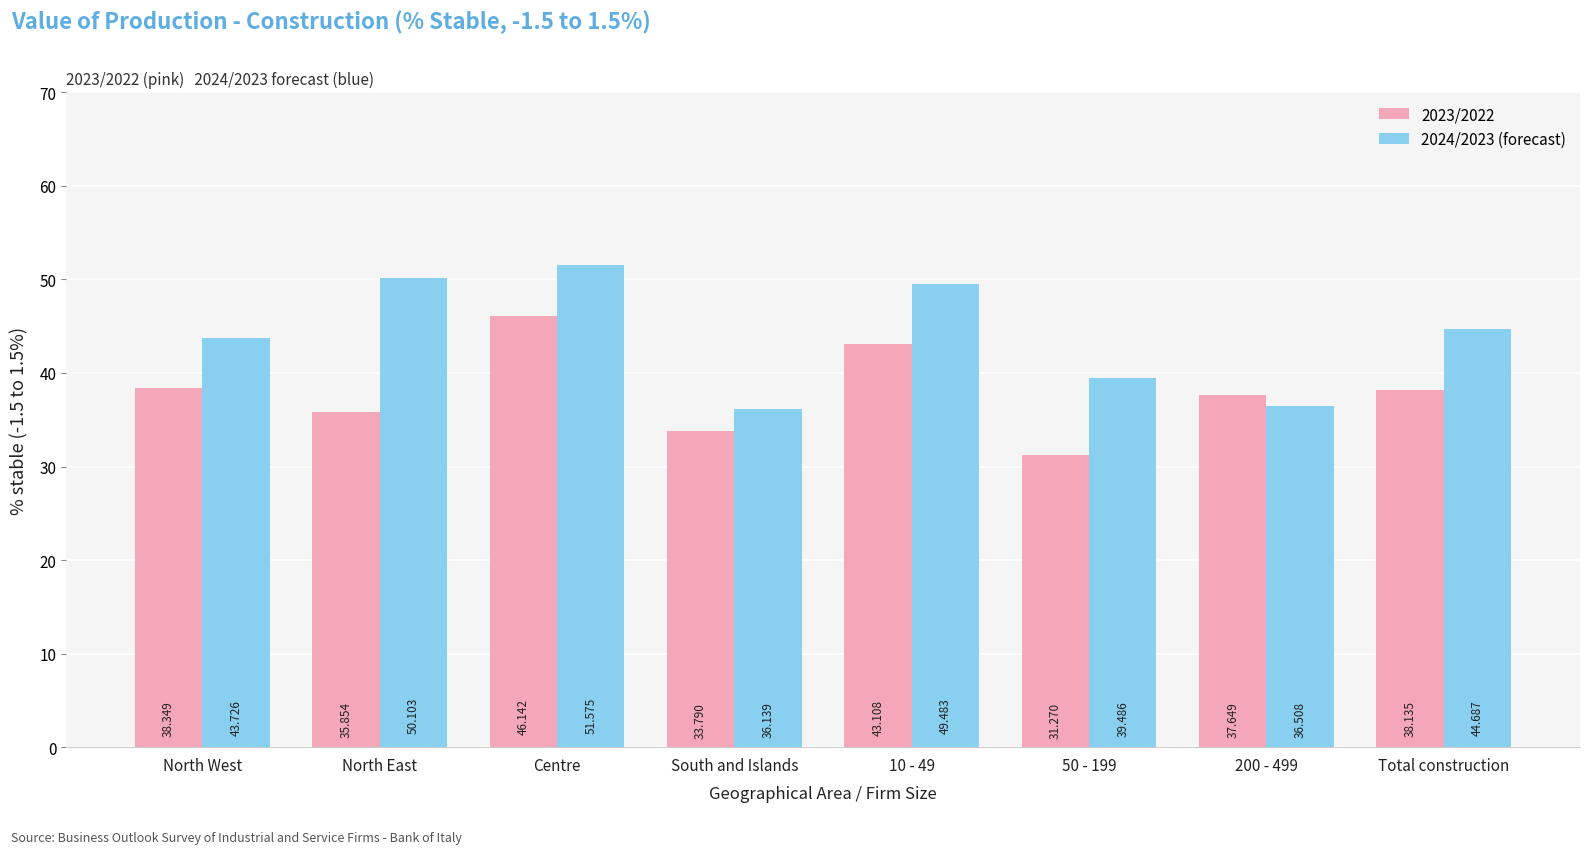

List the series in order of their peak value, highest first.

2024/2023 (forecast), 2023/2022